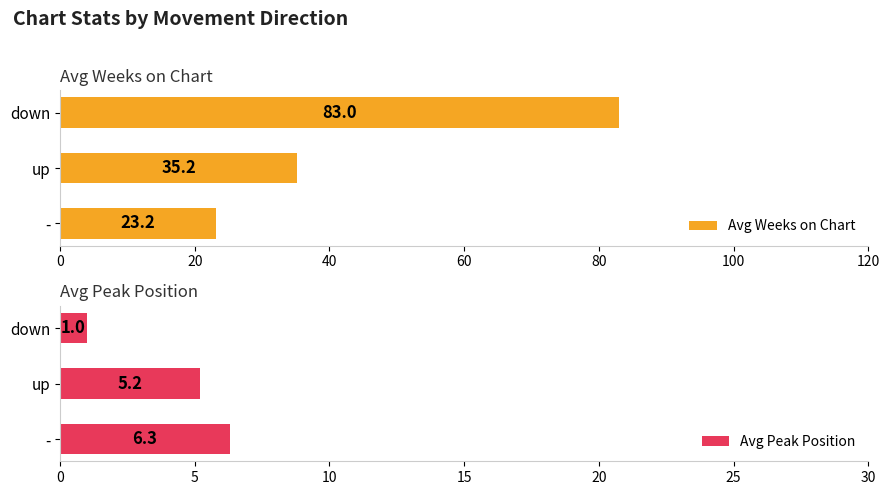

What value does the Avg Weeks on Chart series have at up?

35.2